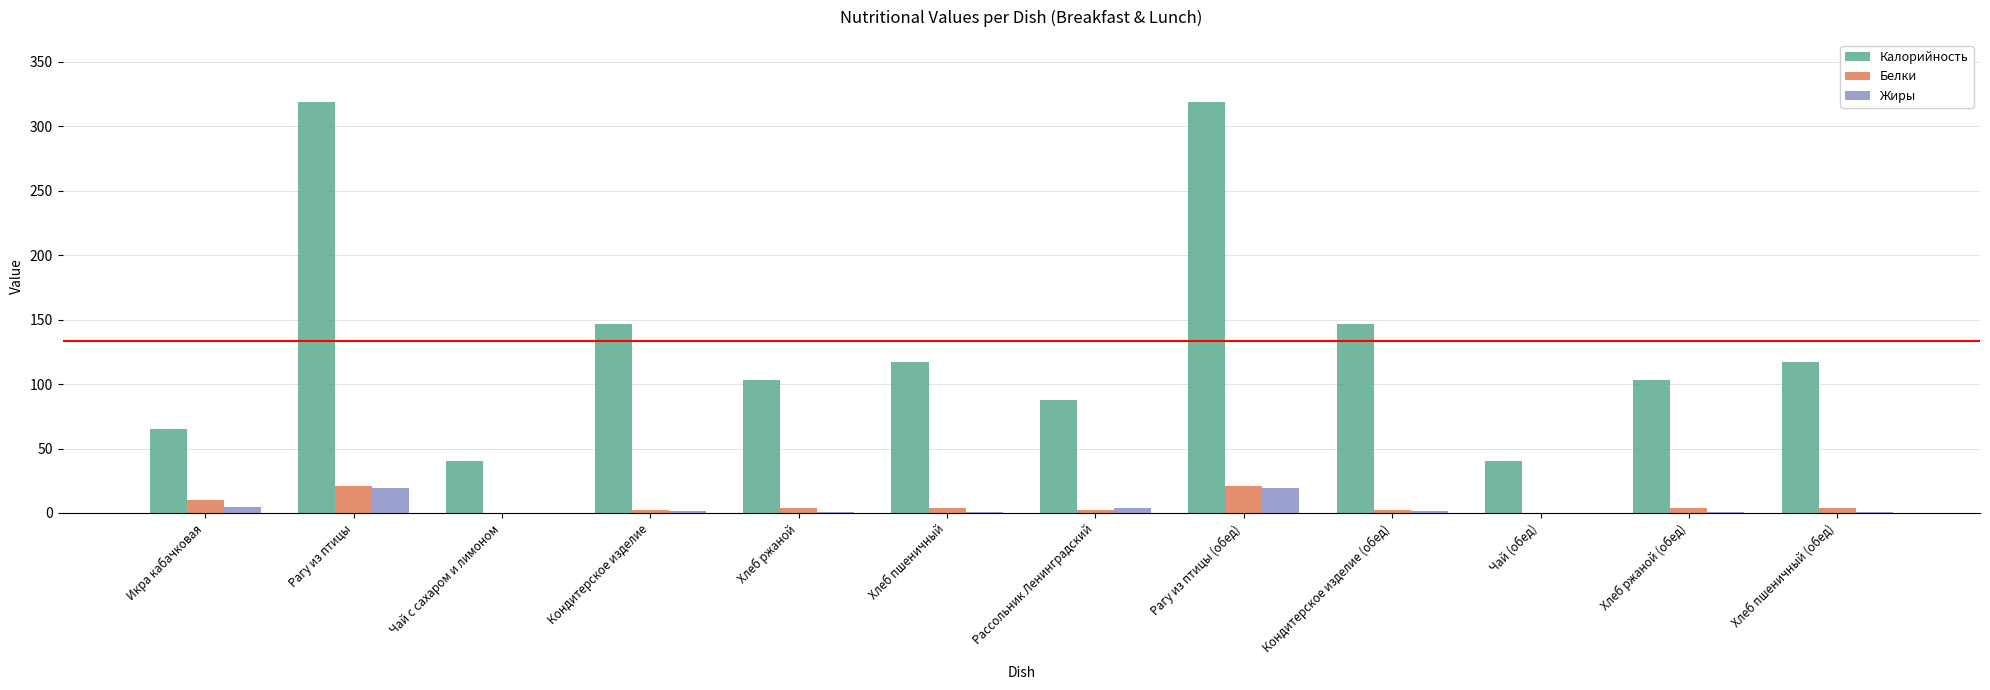

Which series has the largest total across all categories?

Калорийность